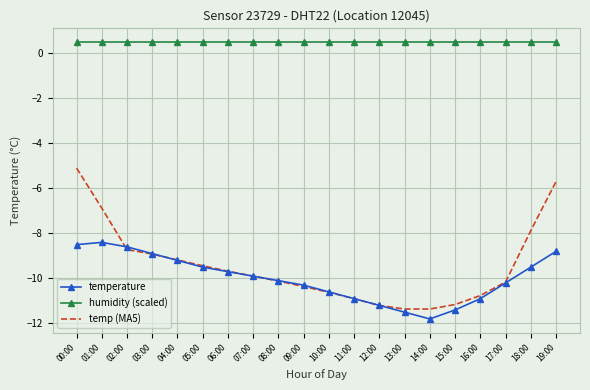

What position from the right is 14:00?

6